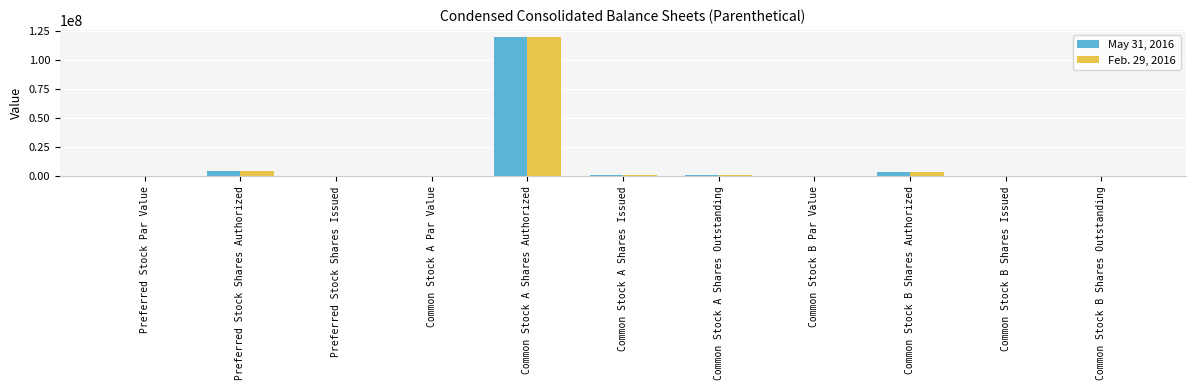

What is the average value of the Feb. 29, 2016 series?

11921840.5